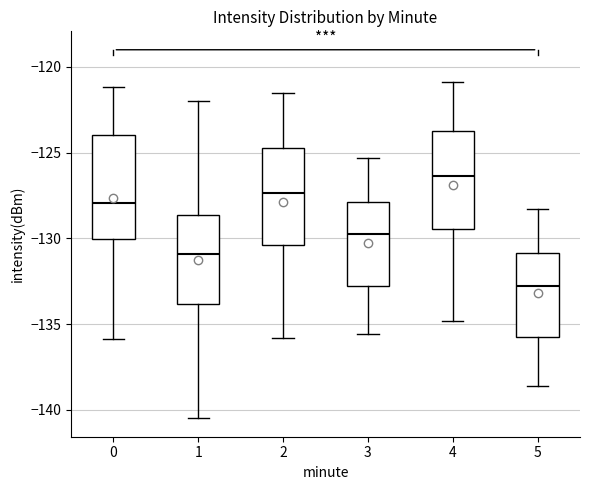

Where does the lower whisker of the box at x = 2 end on the y-axis? The values are not printed on the chart, so give them approximately, as read against the axis.

-136.0